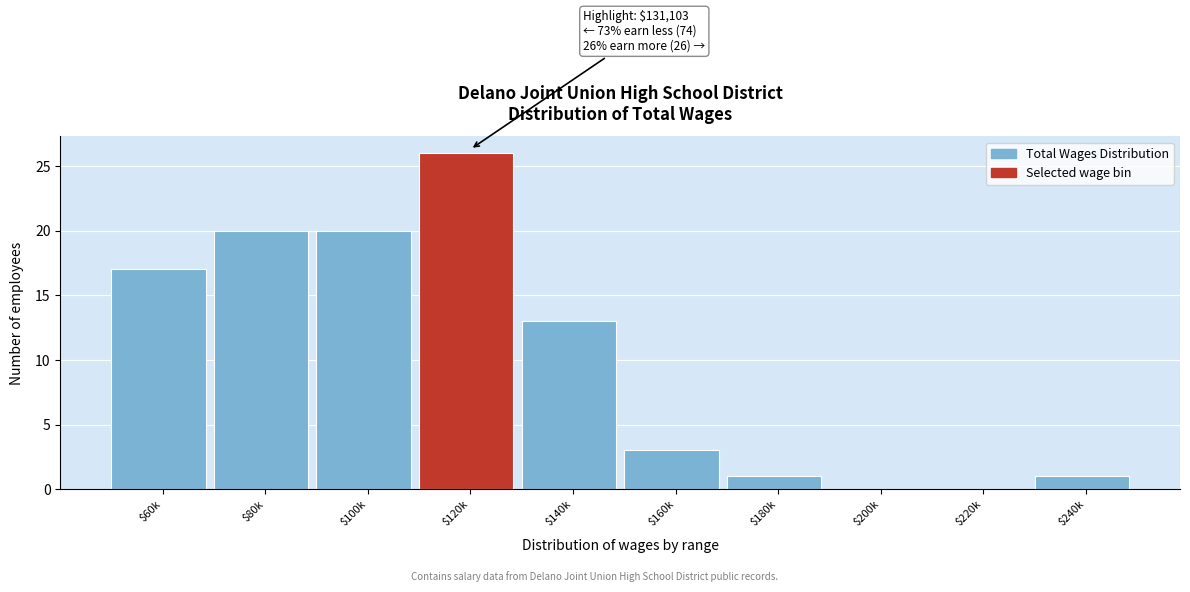

The chart shows a value of 28 at $60k. True or false?

False